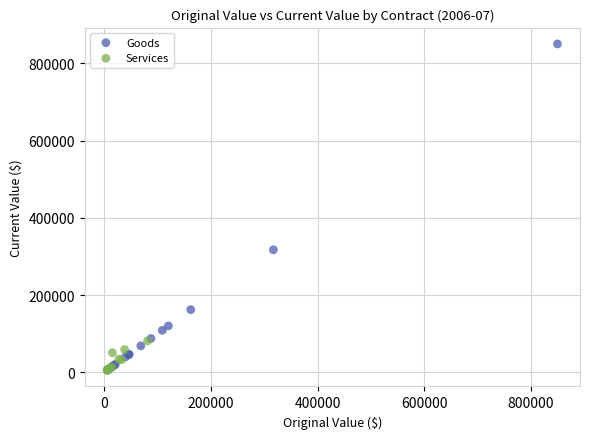

Which series has the largest Y range (max minus min)?

Goods